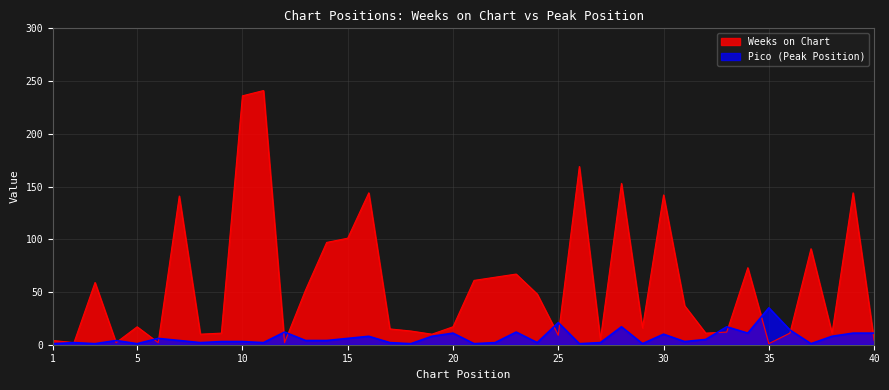

What value does the Pico series have at 38?

8